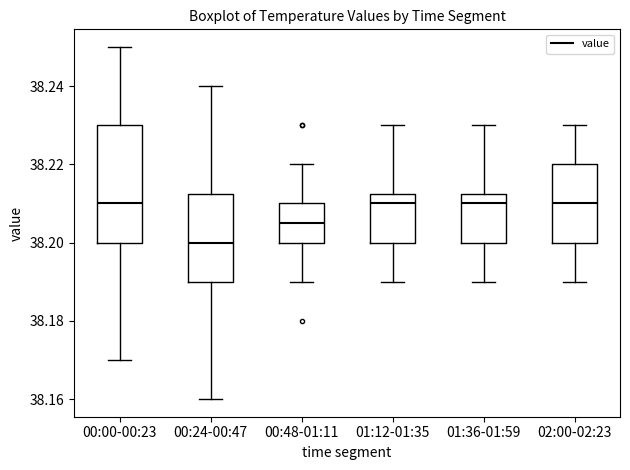

Comparing the boxes themselves (not the whiskers), which one is the tallest?

00:00-00:23